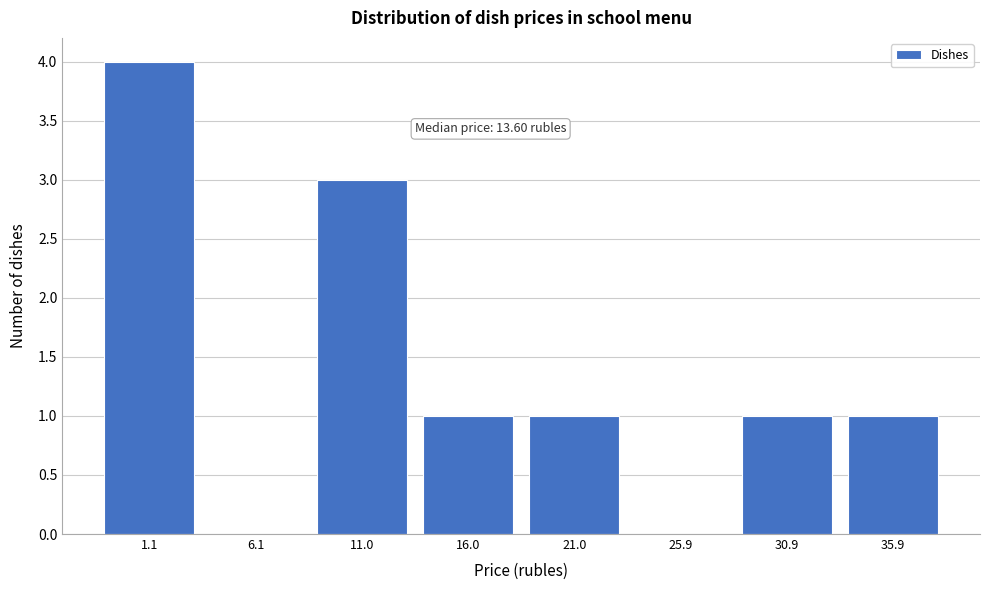

Reading left to right, list all the values displayed in this chart.

1.1=4	6.1=0	11.0=3	16.0=1	21.0=1	25.9=0	30.9=1	35.9=1